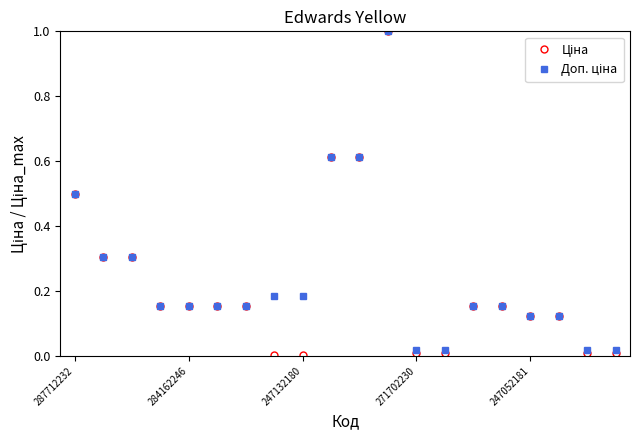

True or false: Ціна and Доп. ціна cross at least once.

False